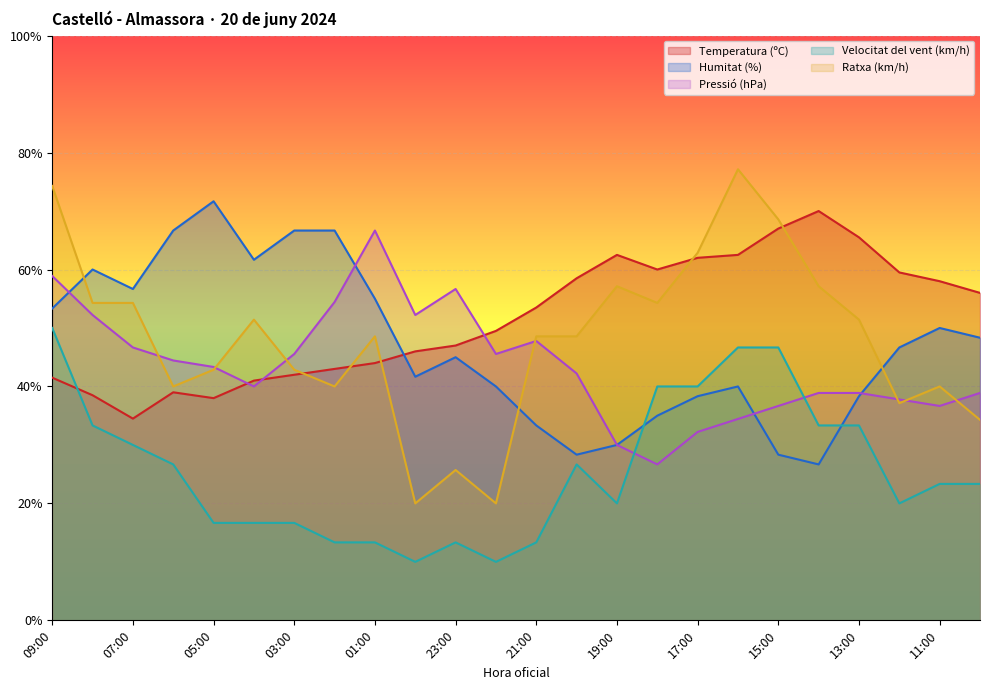

Does the chart display data point markers on the line(s)?

No